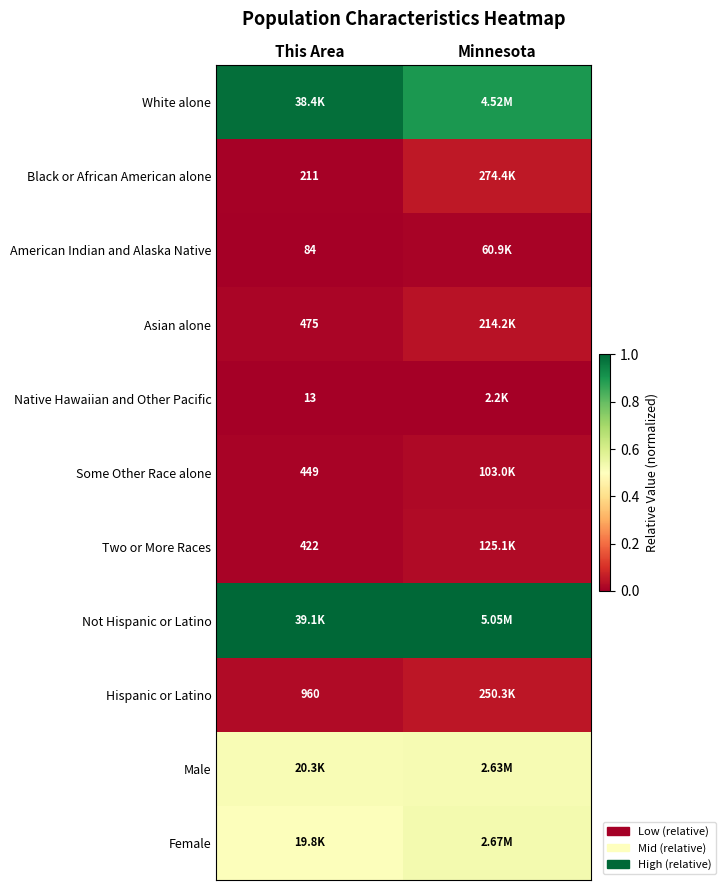

True or false: Black or African American alone has a value of 0.1 at Minnesota.

True